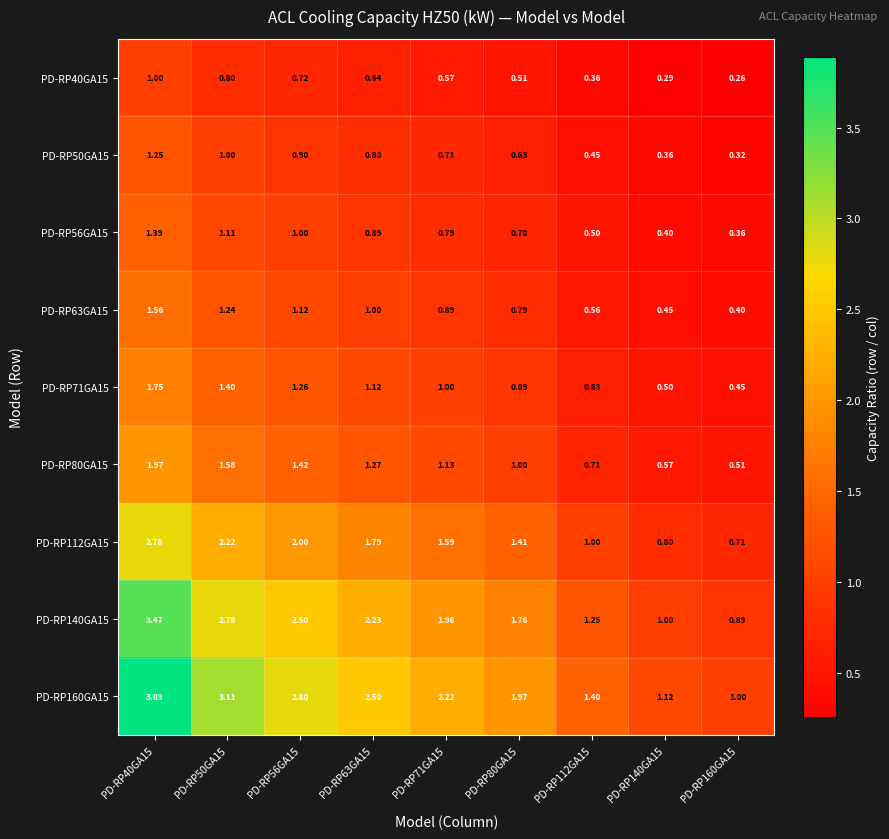

Is the value of PD-RP40GA15 at PD-RP112GA15 greater than the value of PD-RP140GA15 at PD-RP63GA15?

No